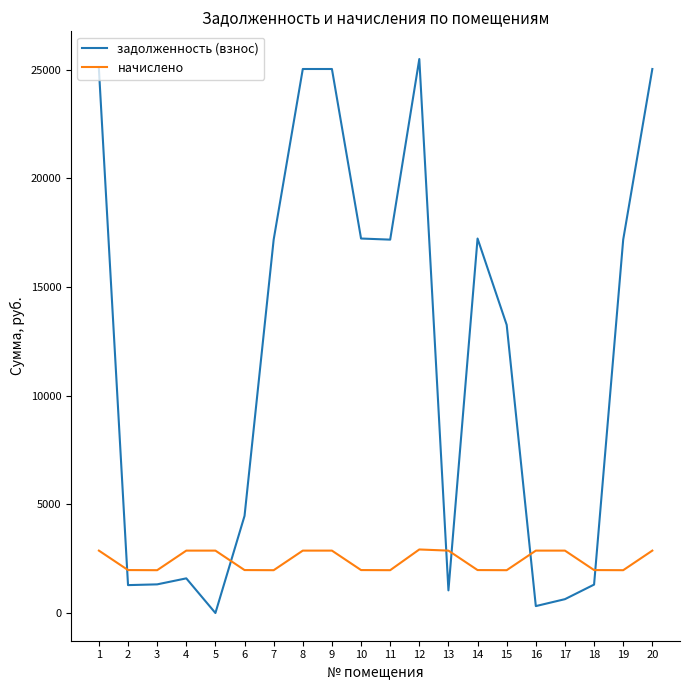

The value of задолженность (взнос) at 19 is 17183.0. True or false?

True